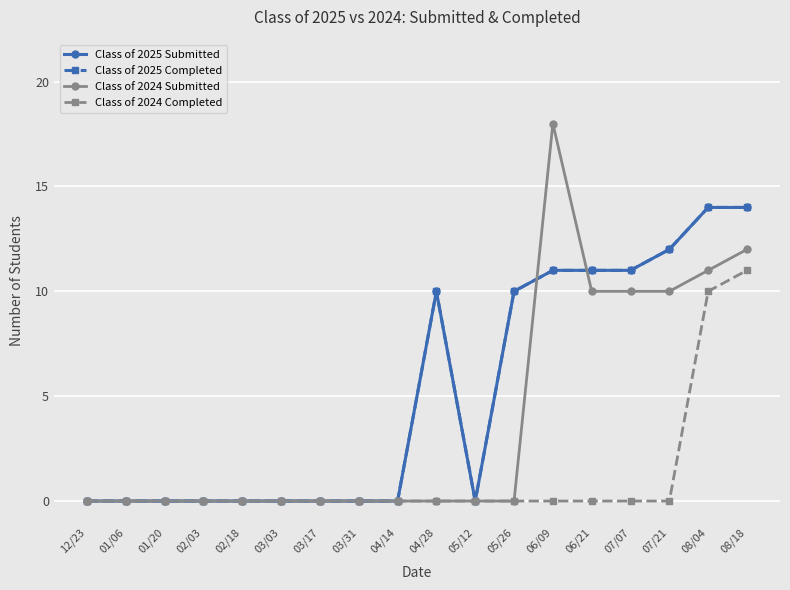

Is this an area chart (filled region under the line)?

No